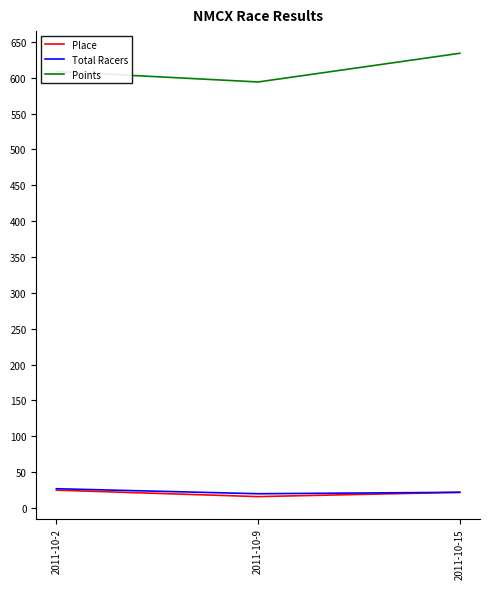

The value of Points at 2011-10-9 is 594.0. True or false?

True